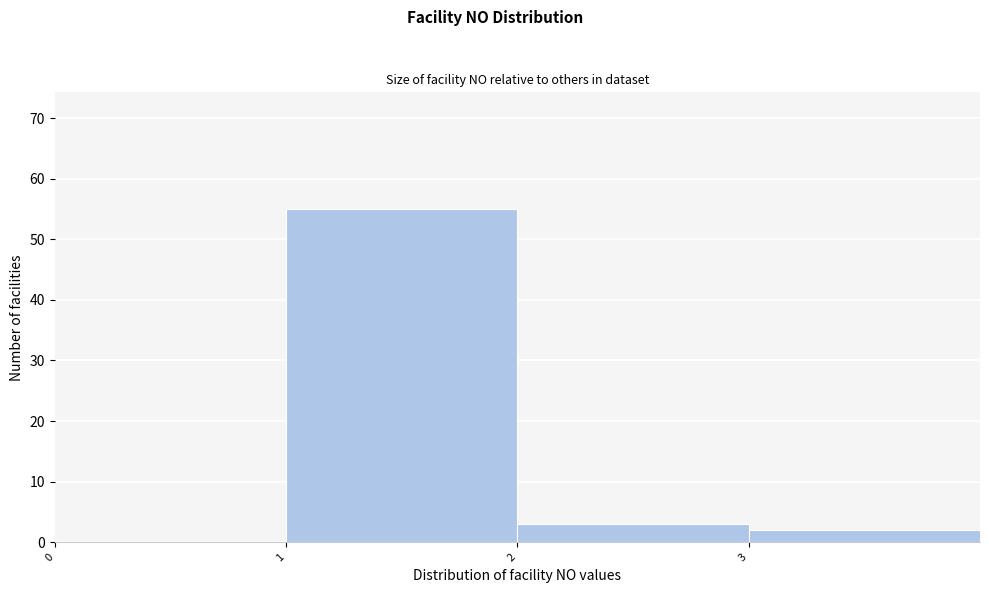

Over which range of the x-axis is the bar tallest?

1 to 2